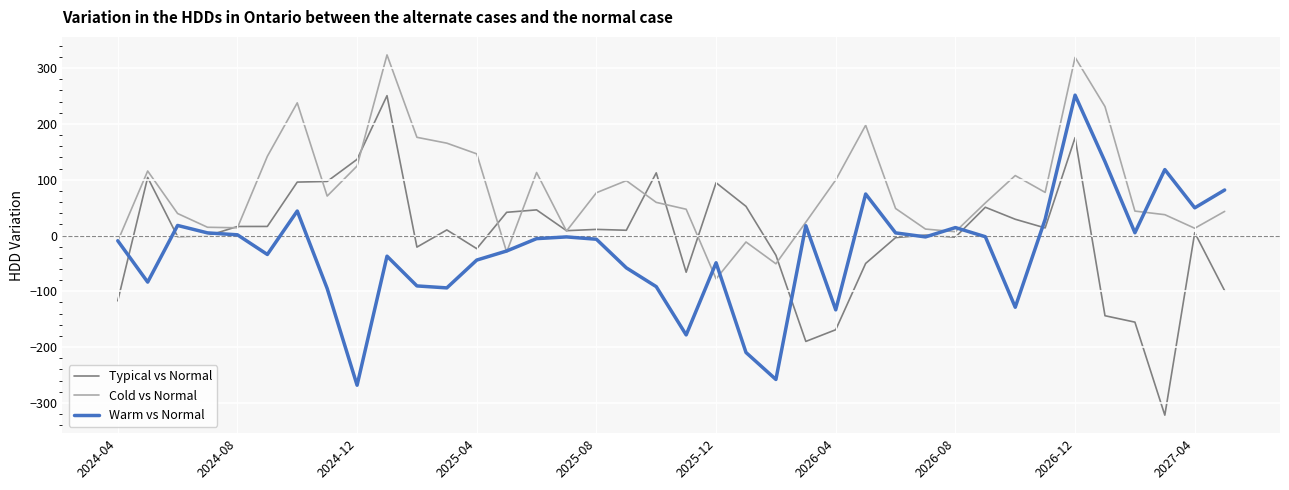

What is the maximum value shown in the chart?

323.7